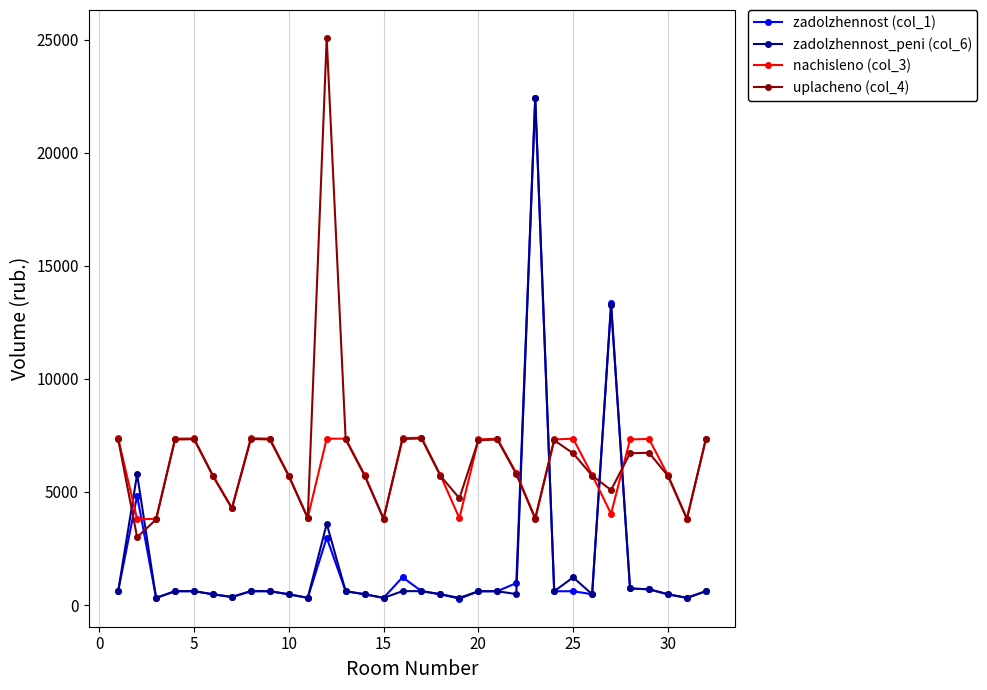

What is the greatest value displayed?

25069.0